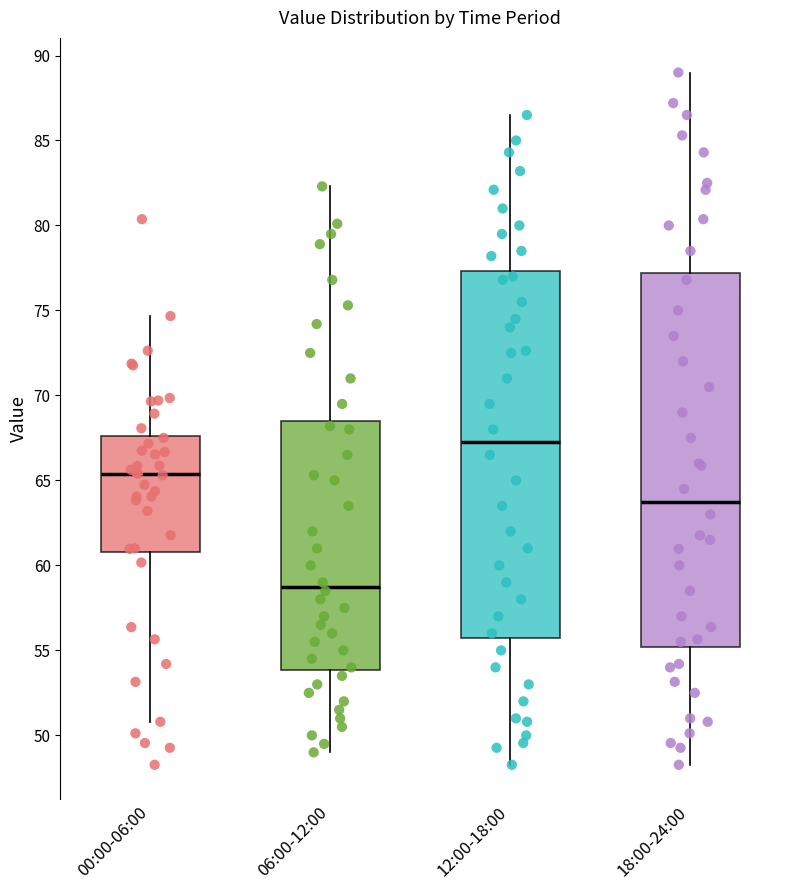

Reading left to right, transcribe this box plot: for each box, give where its median line is, the range the box spans, and where its two whiskers end, as read against the y-axis. The values are not printed on the chart, so give them approximately, as read against the axis.

00:00-06:00: median 65.5, box 61.0 to 67.5, whiskers 51.0 to 74.5
06:00-12:00: median 59.0, box 54.0 to 68.5, whiskers 49.0 to 82.5
12:00-18:00: median 67.5, box 56.0 to 77.5, whiskers 48.5 to 86.5
18:00-24:00: median 64.0, box 55.0 to 77.0, whiskers 48.5 to 89.0